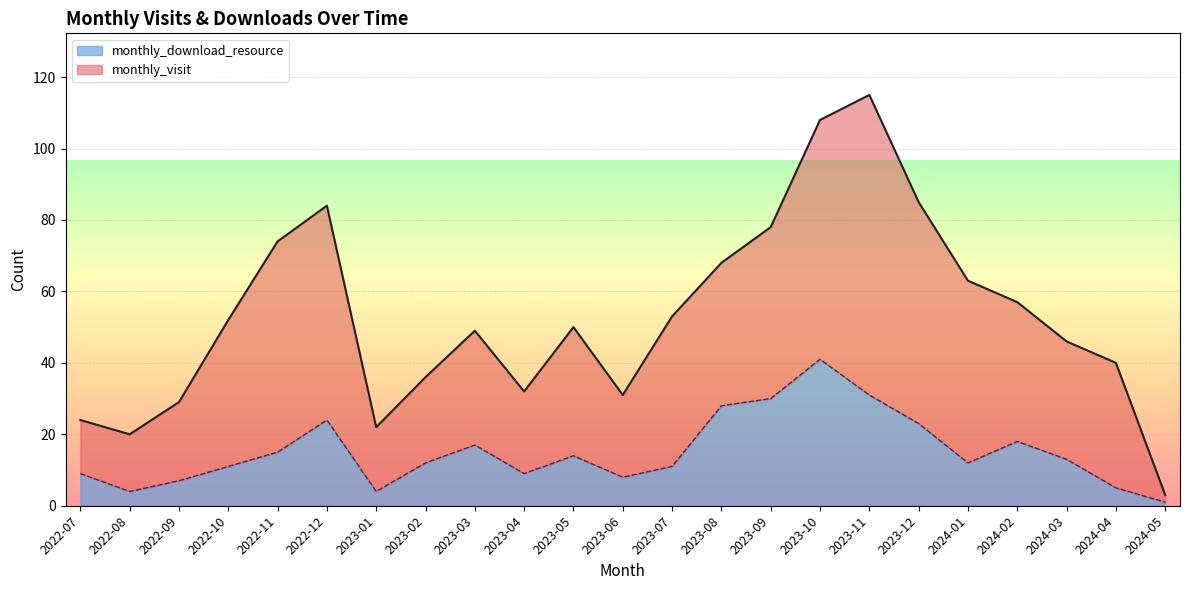

At which category is the sum across all series the highest?

2023-11